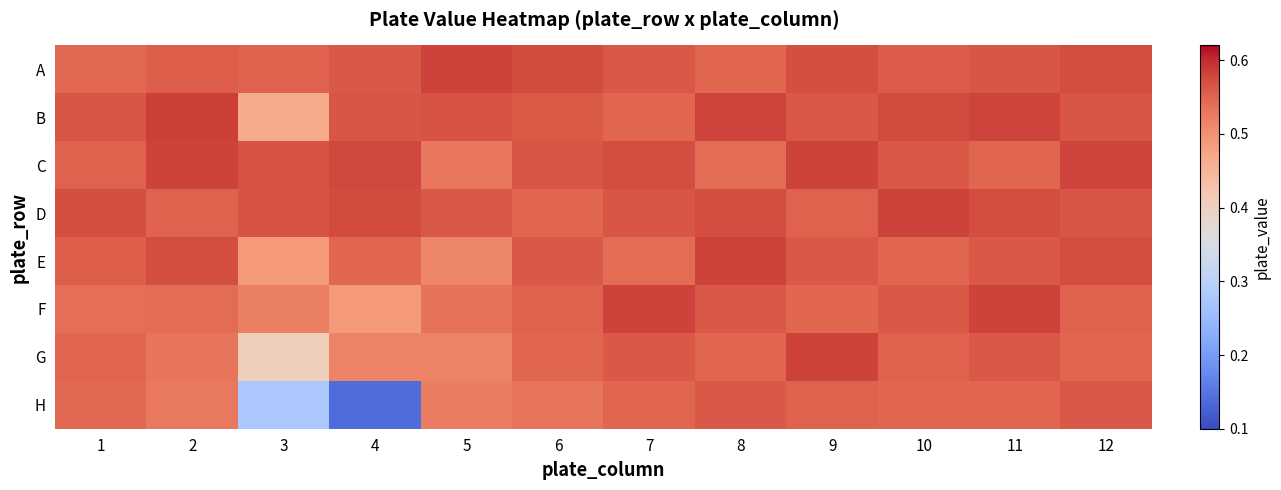

Reading left to right, transcribe all the data shown in this chart.

A: 1=0.5	2=0.6	3=0.6	4=0.6	5=0.6	6=0.6	7=0.6	8=0.5	9=0.6	10=0.6	11=0.6	12=0.6
B: 1=0.6	2=0.6	3=0.5	4=0.6	5=0.6	6=0.6	7=0.5	8=0.6	9=0.6	10=0.6	11=0.6	12=0.6
C: 1=0.6	2=0.6	3=0.6	4=0.6	5=0.5	6=0.6	7=0.6	8=0.5	9=0.6	10=0.6	11=0.5	12=0.6
D: 1=0.6	2=0.6	3=0.6	4=0.6	5=0.6	6=0.5	7=0.6	8=0.6	9=0.6	10=0.6	11=0.6	12=0.6
E: 1=0.6	2=0.6	3=0.5	4=0.5	5=0.5	6=0.6	7=0.5	8=0.6	9=0.6	10=0.5	11=0.6	12=0.6
F: 1=0.5	2=0.5	3=0.5	4=0.5	5=0.5	6=0.6	7=0.6	8=0.6	9=0.5	10=0.6	11=0.6	12=0.6
G: 1=0.5	2=0.5	3=0.4	4=0.5	5=0.5	6=0.5	7=0.6	8=0.5	9=0.6	10=0.6	11=0.6	12=0.5
H: 1=0.5	2=0.5	3=0.3	4=0.1	5=0.5	6=0.5	7=0.5	8=0.6	9=0.6	10=0.5	11=0.5	12=0.6